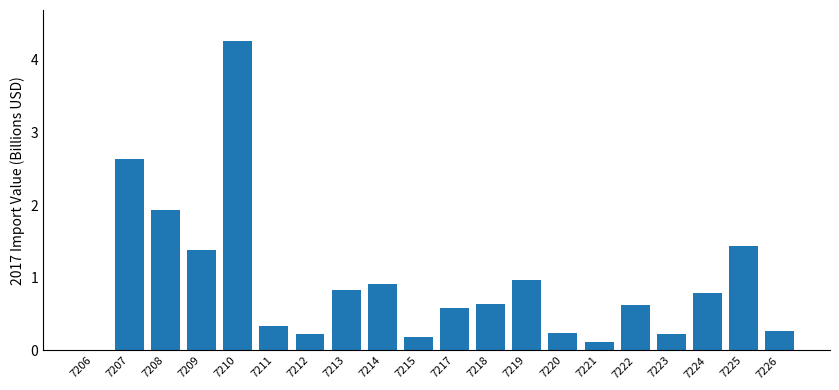

Count the number of data series in this chart.

1